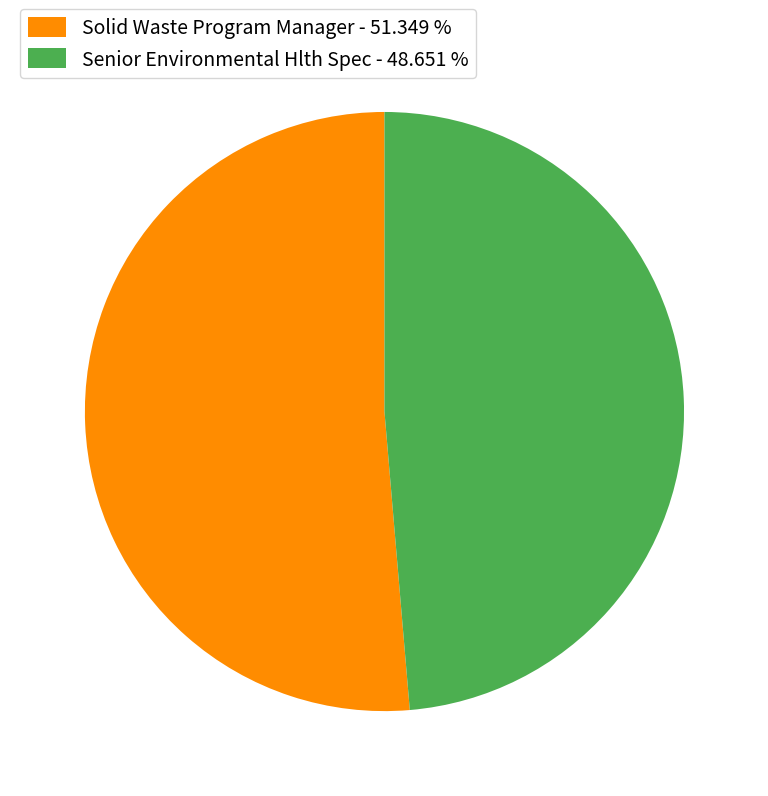

What is the ratio of the value at Solid Waste Program Manager - 51.349 % to the value at Senior Environmental Hlth Spec - 48.651 %?

1.1